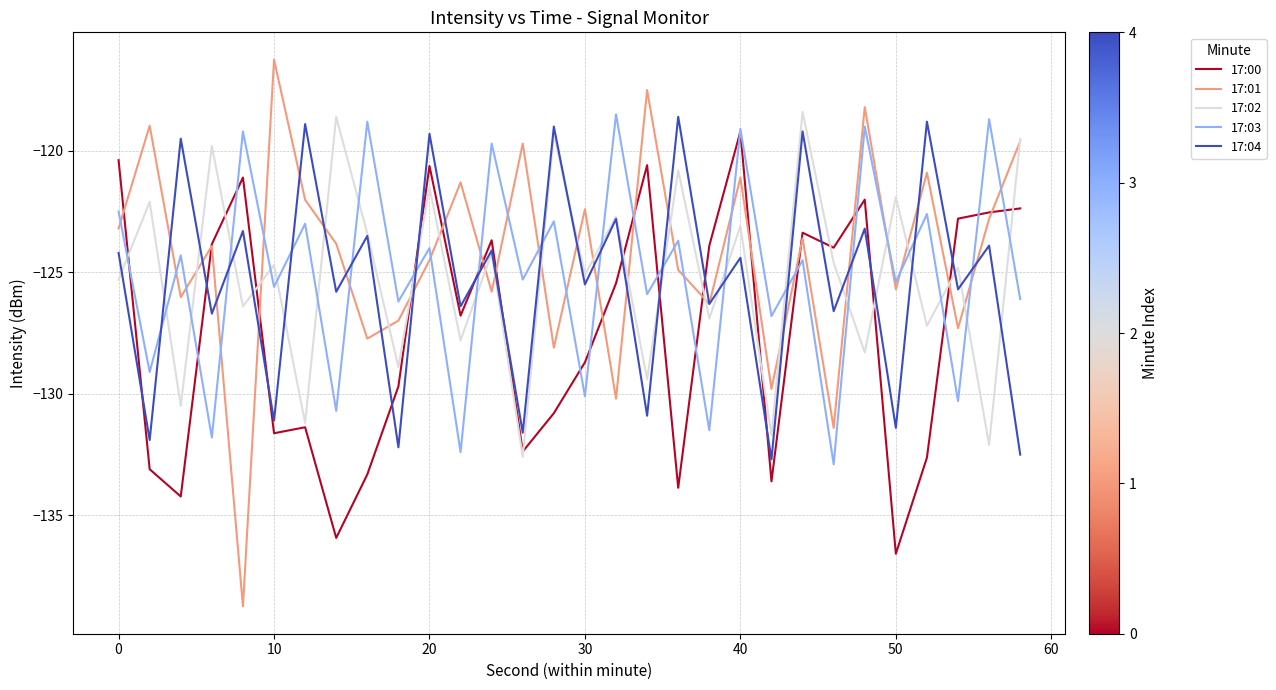

Which series has the widest spread of values?

17:01